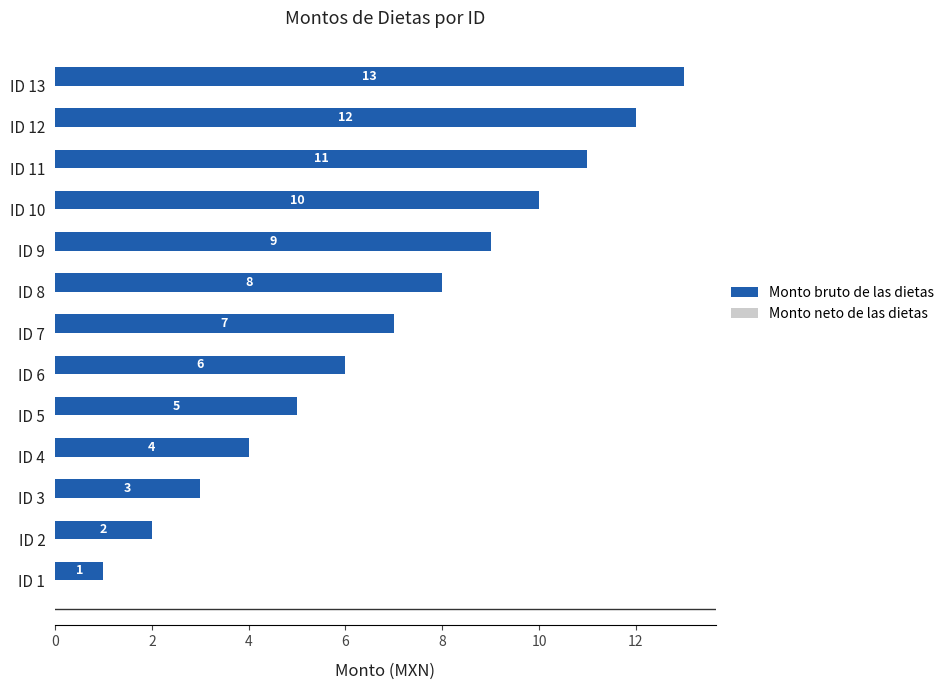

List the labels in order of value, largest first.

ID 13, ID 12, ID 11, ID 10, ID 9, ID 8, ID 7, ID 6, ID 5, ID 4, ID 3, ID 2, ID 1